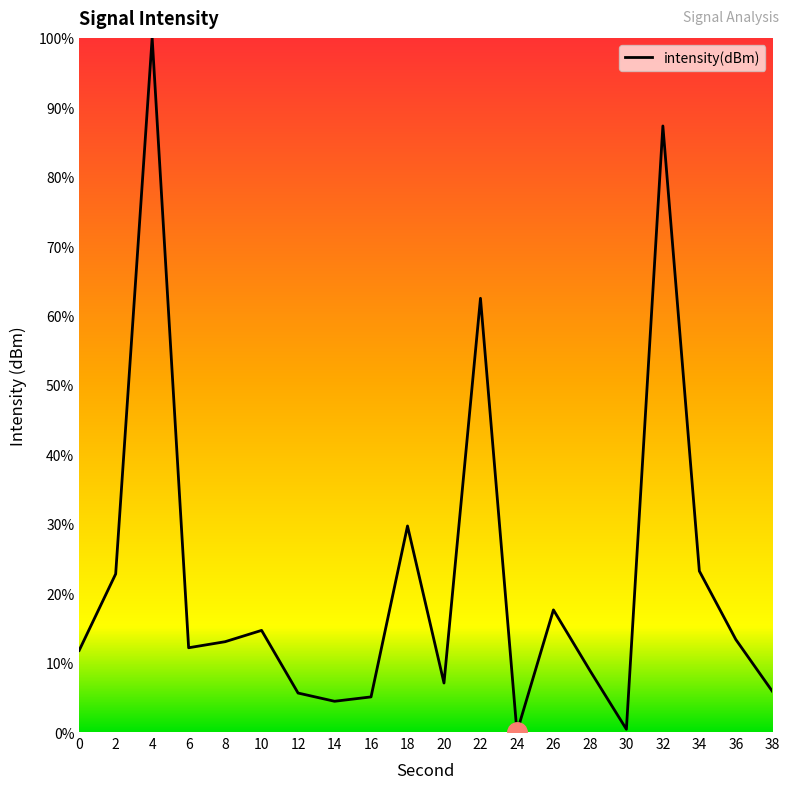

What is the change in value from 10 to 26?

+3.0